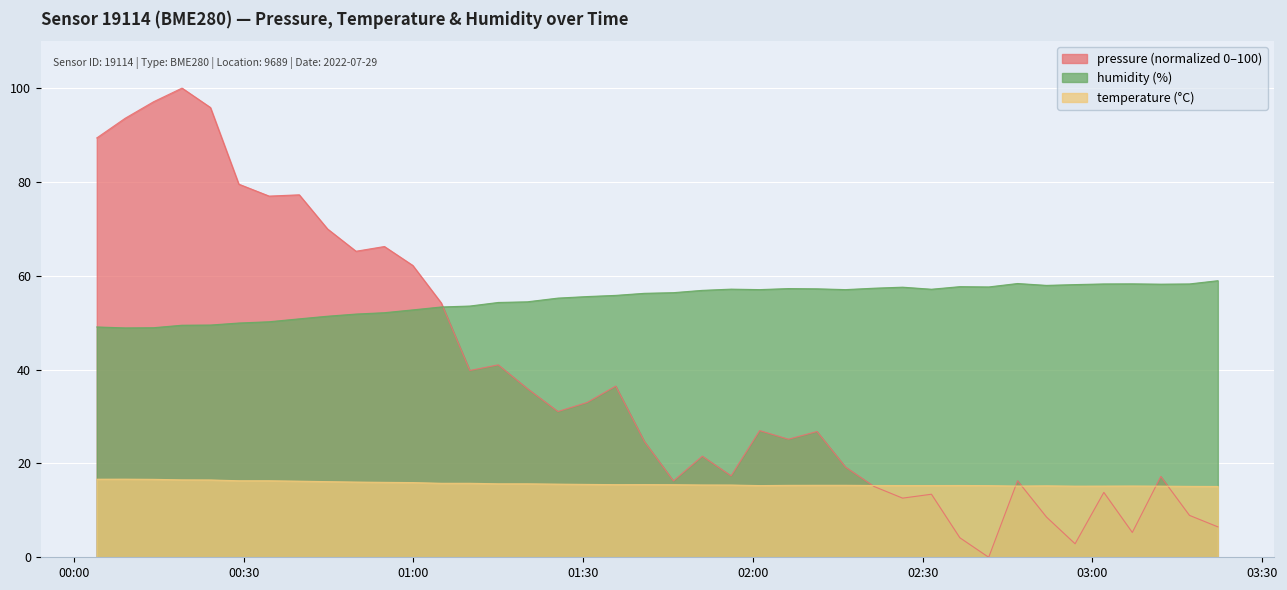

Which series has the largest total across all categories?

humidity (%)